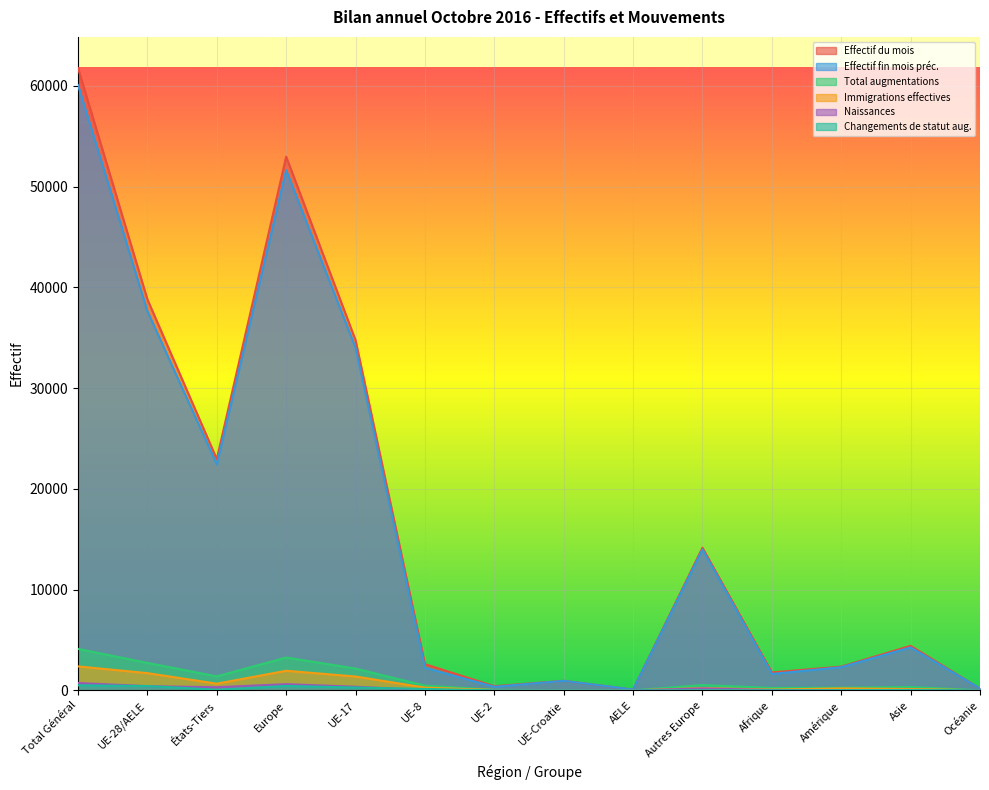

How many data points in Effectif du mois are less than 4424?

7